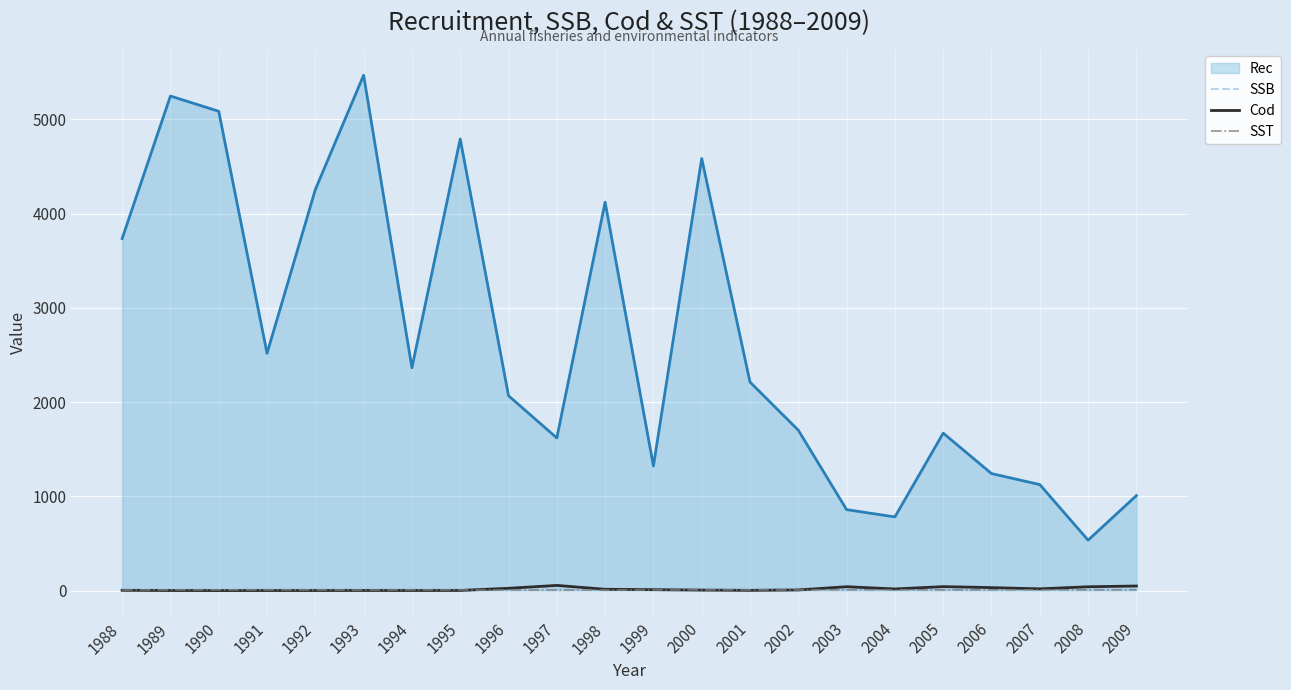

True or false: Rec and SST intersect in this chart.

False